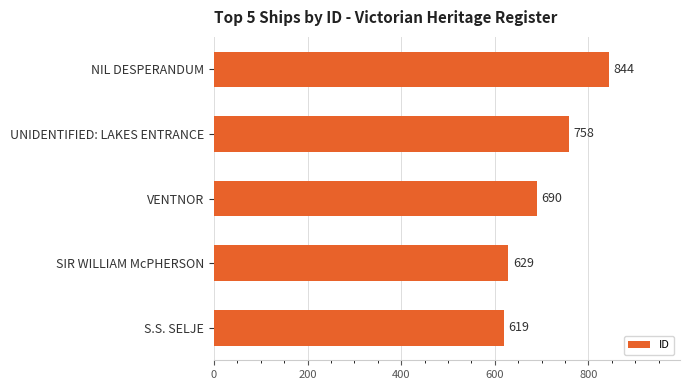

Which has a higher value, S.S. SELJE or VENTNOR?

VENTNOR